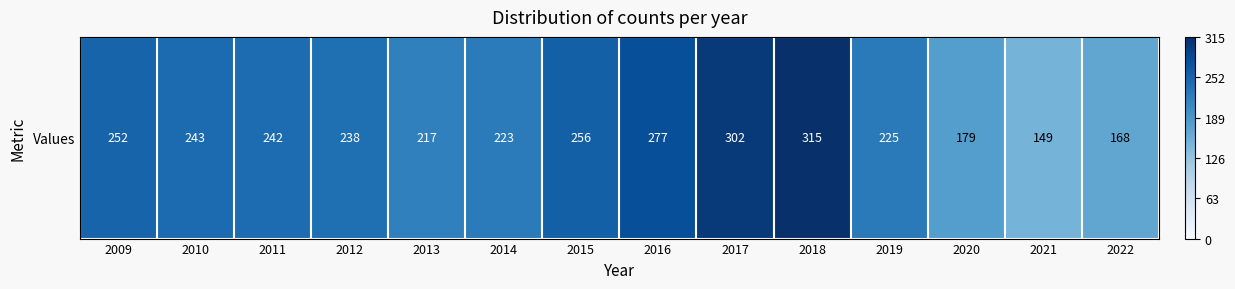

Count the number of values greater than 242.

6